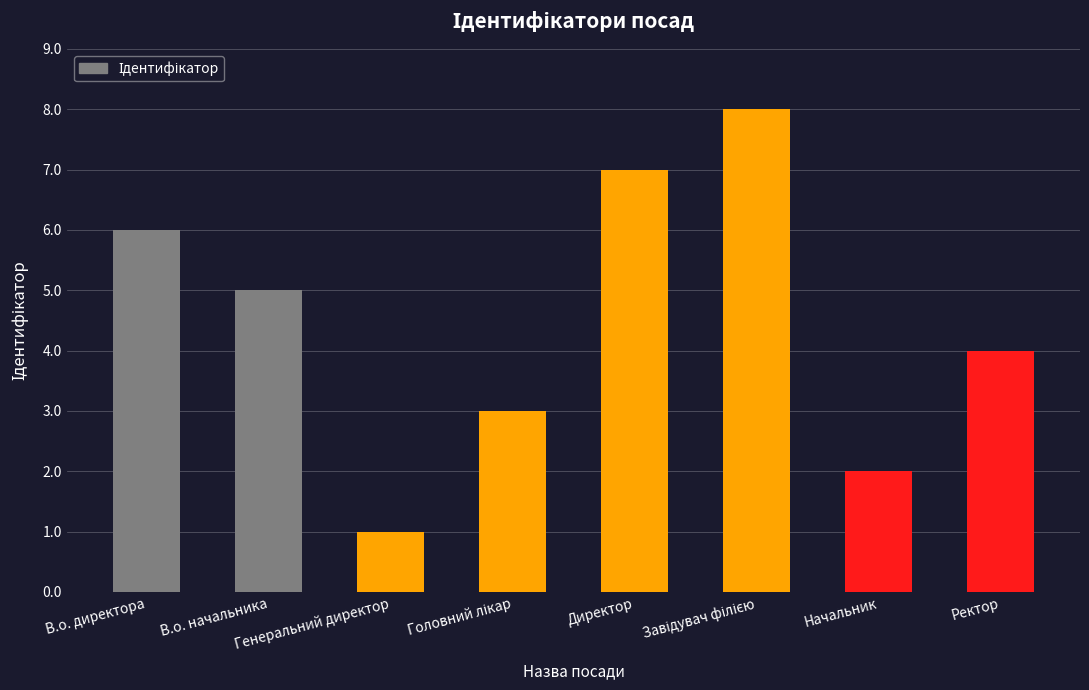

Reading left to right, transcribe all the data shown in this chart.

6	5	1	3	7	8	2	4